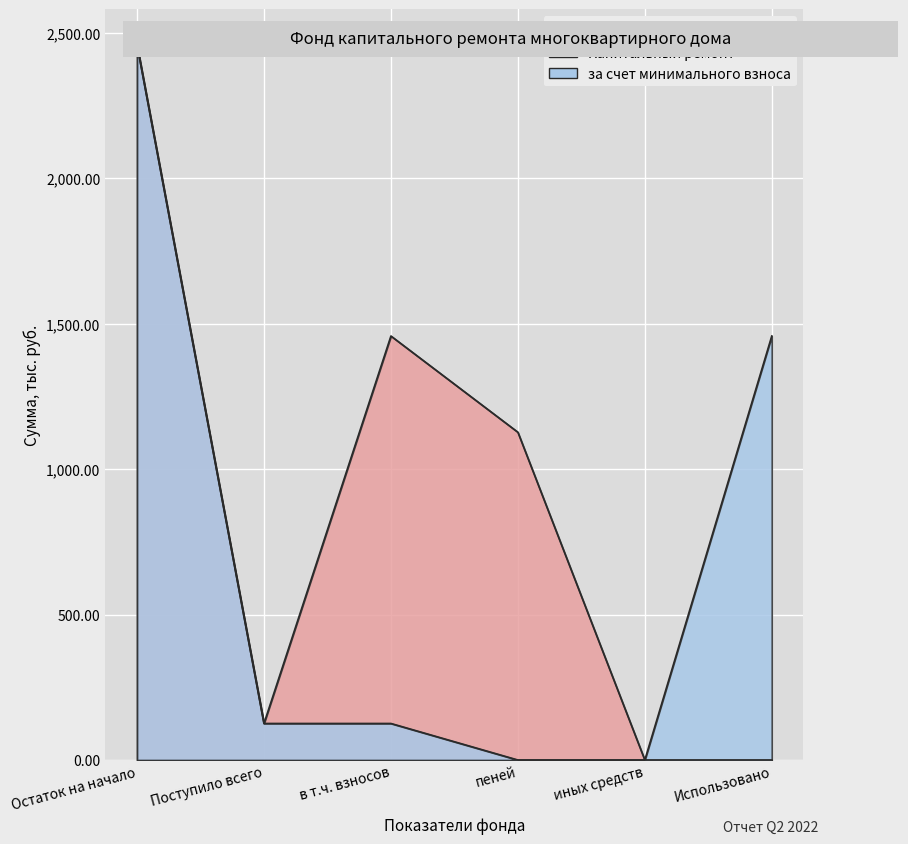

Is it true that за счет минимального взноса equals 493.5 at Остаток на начало?

False